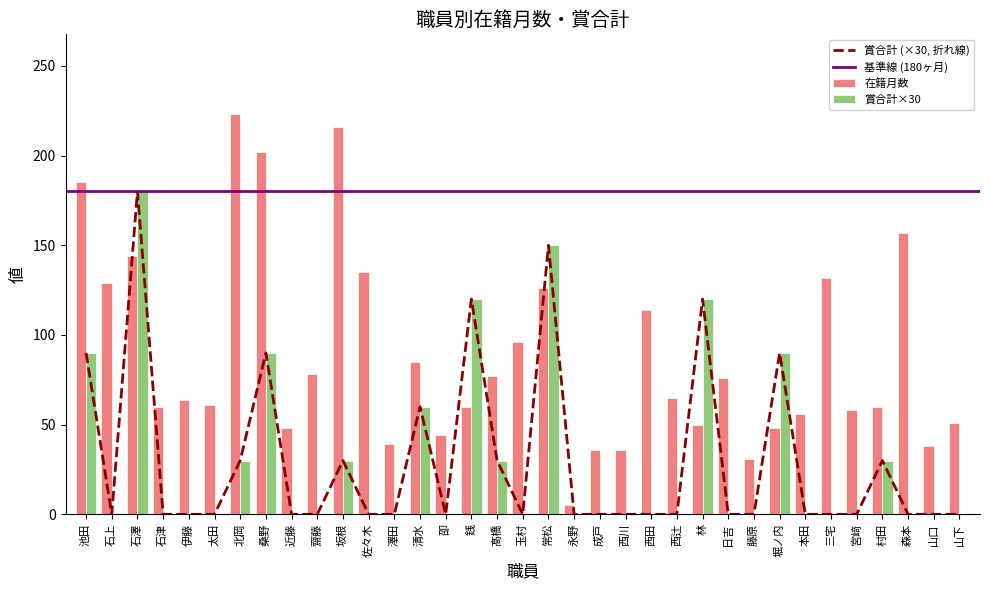

What is the difference between the maximum and minimum values in the 賞合計 series?

180